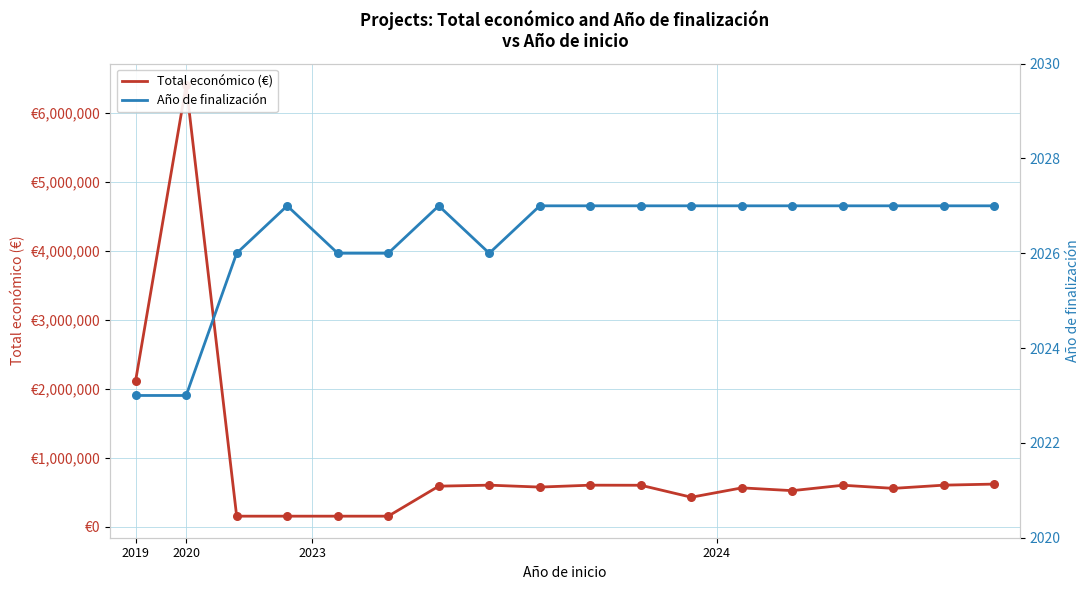

At how many categories does at least one series exceed 3817641?

1